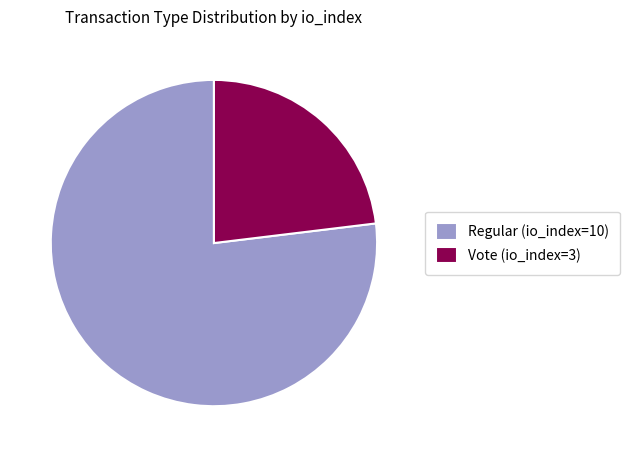

Which slice is the largest?

Regular (io_index=10)